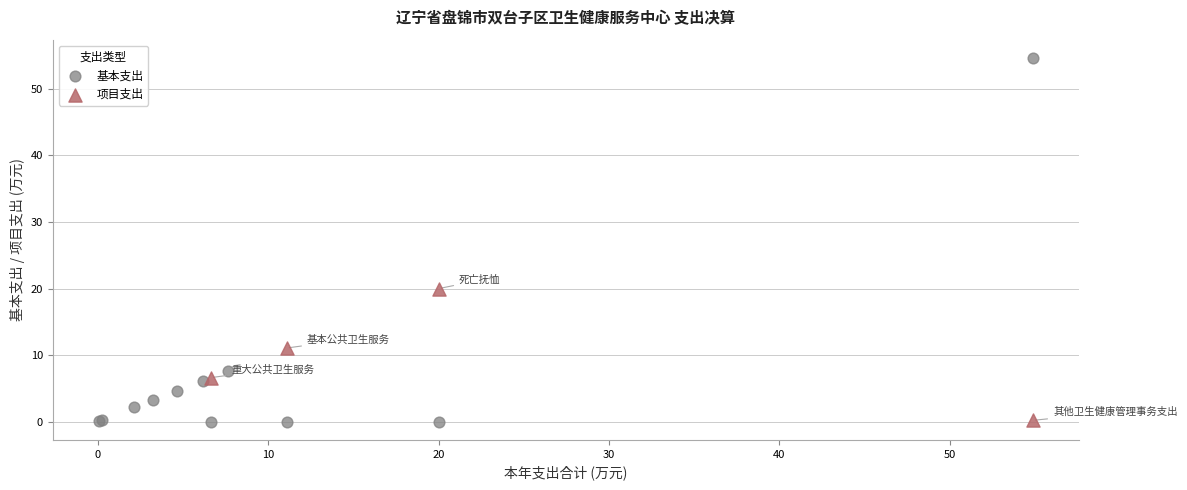

Which series has the largest Y range (max minus min)?

基本支出